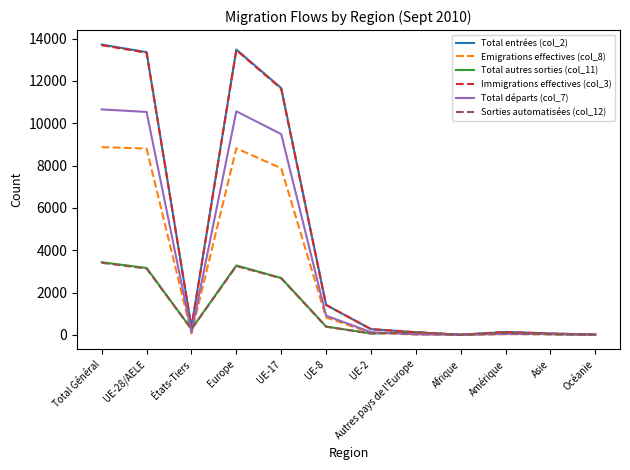

What is the spread (max minus min) of values at UE-28/AELE?

10222